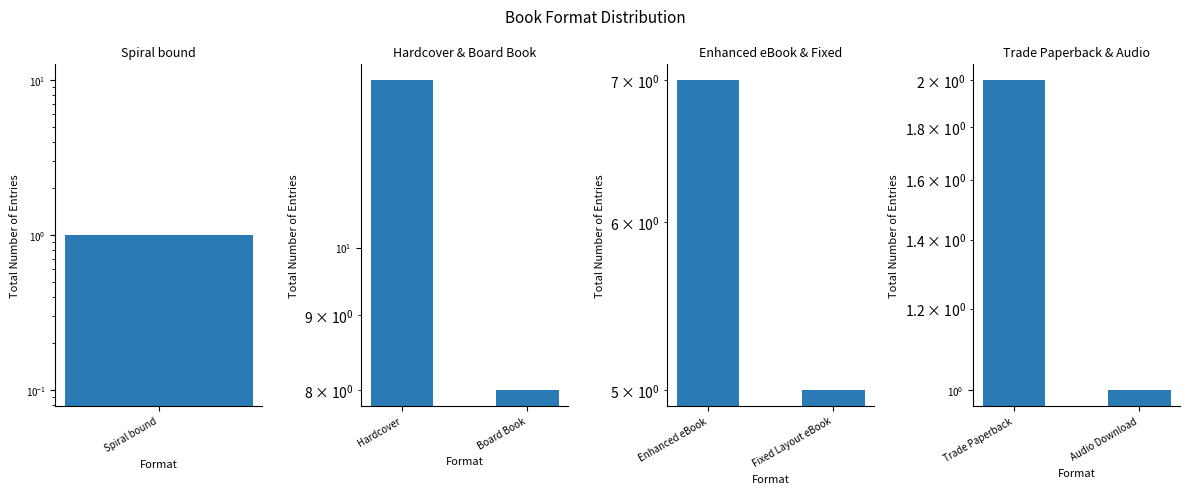

Which series has the largest total across all categories?

Hardcover & Board Book